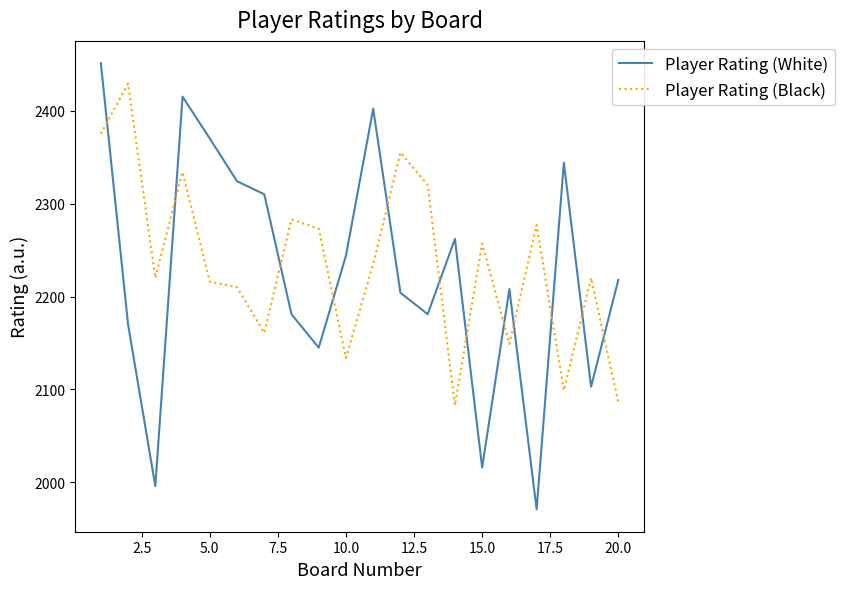

Which series has the largest range (max minus min)?

Player Rating (White)